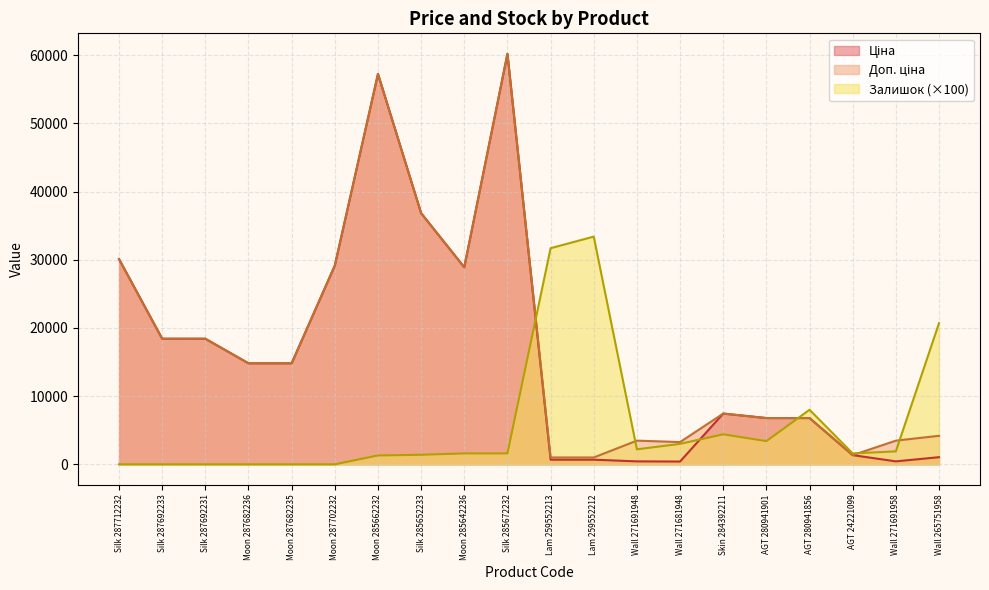

In Ціна, how many points are lower than both neighbors (excluding endpoints)?

3